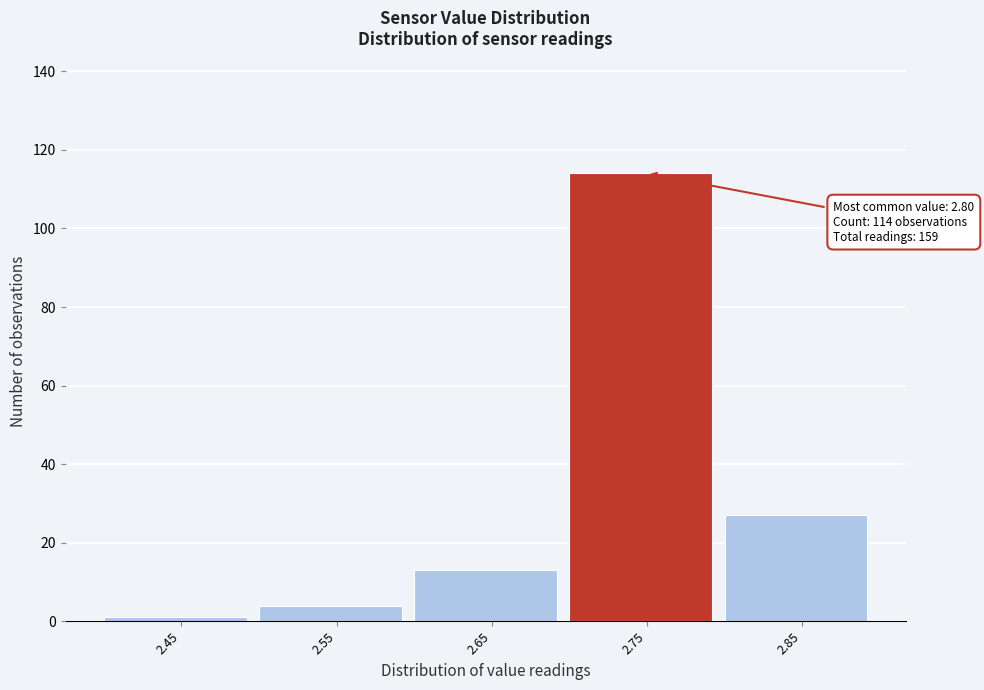

Reading left to right, list all the values displayed in this chart.

2.45=1	2.55=4	2.65=13	2.75=114	2.85=27